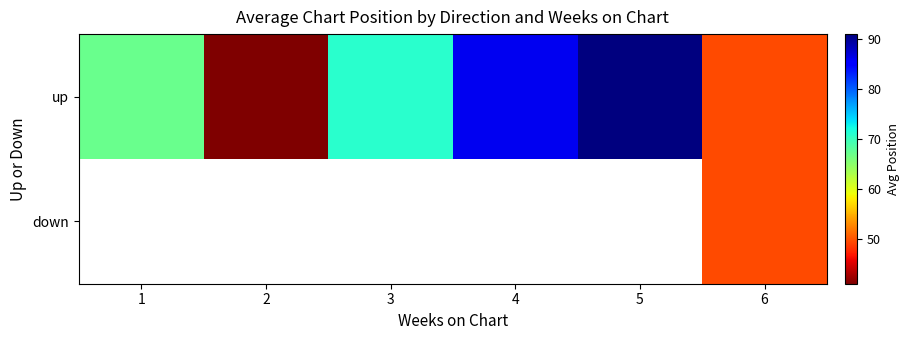

Which has a higher value, 5 or 3?

5